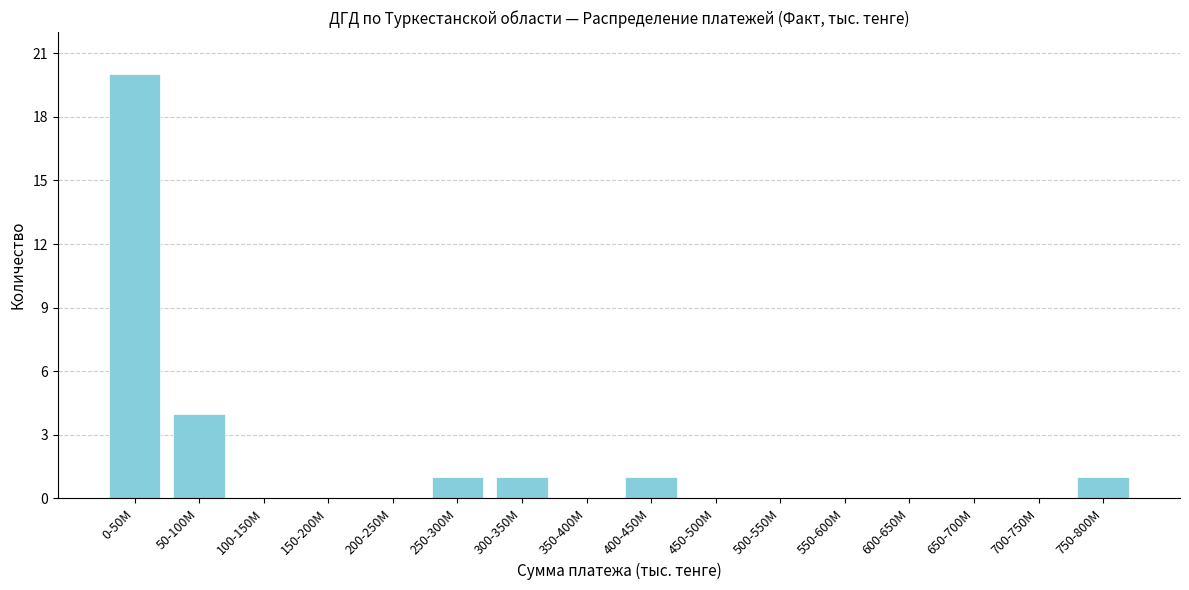

Reading left to right, extract all data points from this chart.

0-50M=20	50-100M=4	100-150M=0	150-200M=0	200-250M=0	250-300M=1	300-350M=1	350-400M=0	400-450M=1	450-500M=0	500-550M=0	550-600M=0	600-650M=0	650-700M=0	700-750M=0	750-800M=1